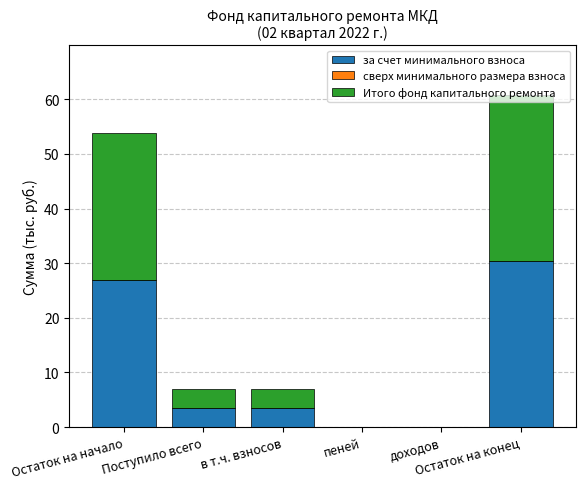

What is the highest value of the за счет минимального взноса series?

30.4